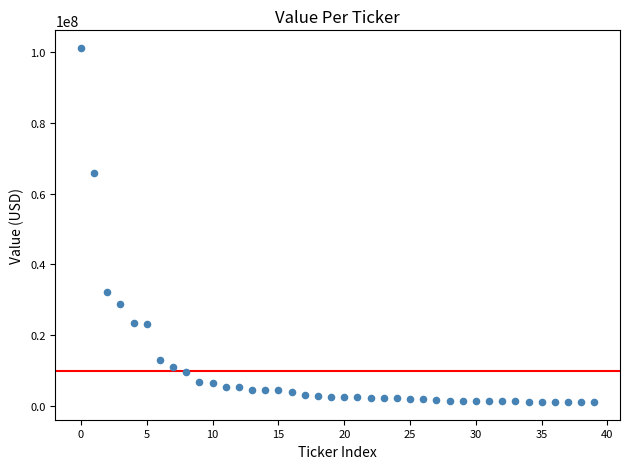

What Y value in the scatter plot is closest to 51104500?

65872000